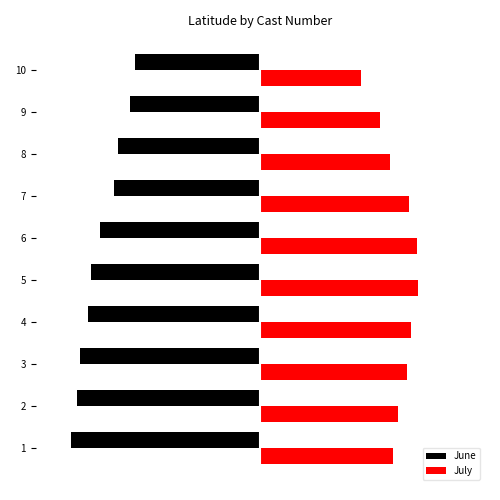

What is the value of the July bar at the 2nd from the left?

24.4